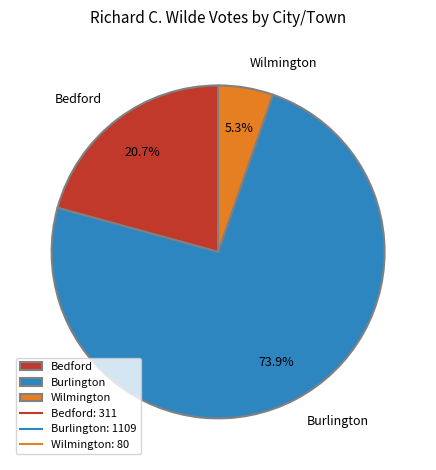

To the nearest percent, what is the difference between the largest and smallest slice percentages?

69%